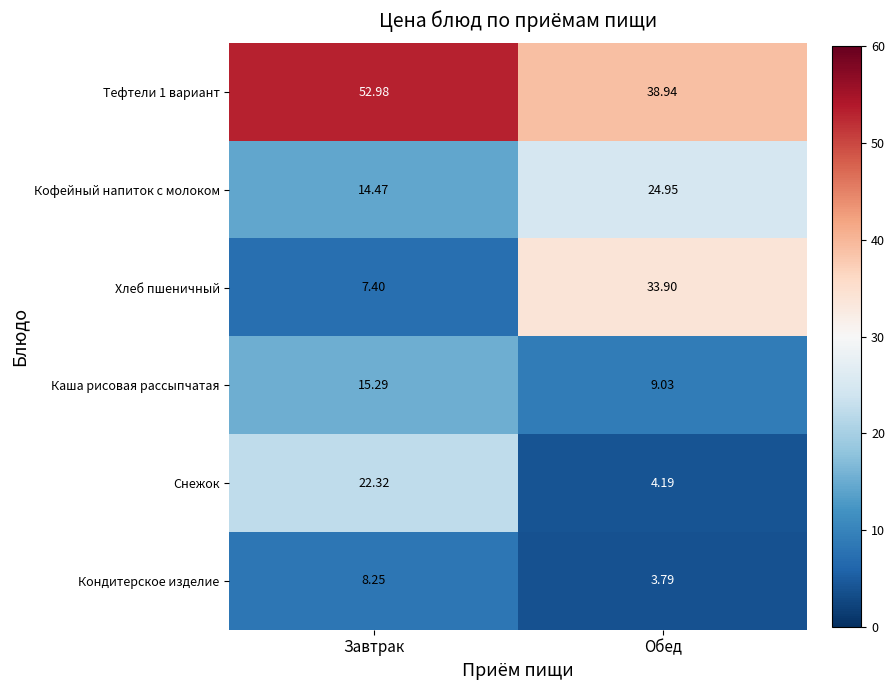

Is the value of Кондитерское изделие at Обед greater than the value of Кофейный напиток с молоком at Завтрак?

No